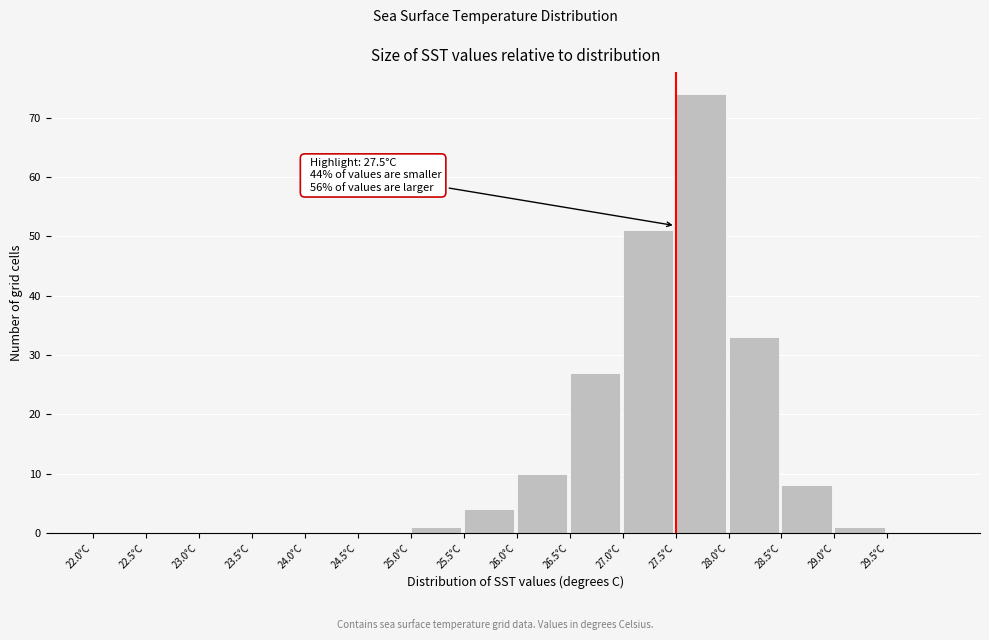

Over which range of the x-axis is the bar tallest?

27.5 to 28.0